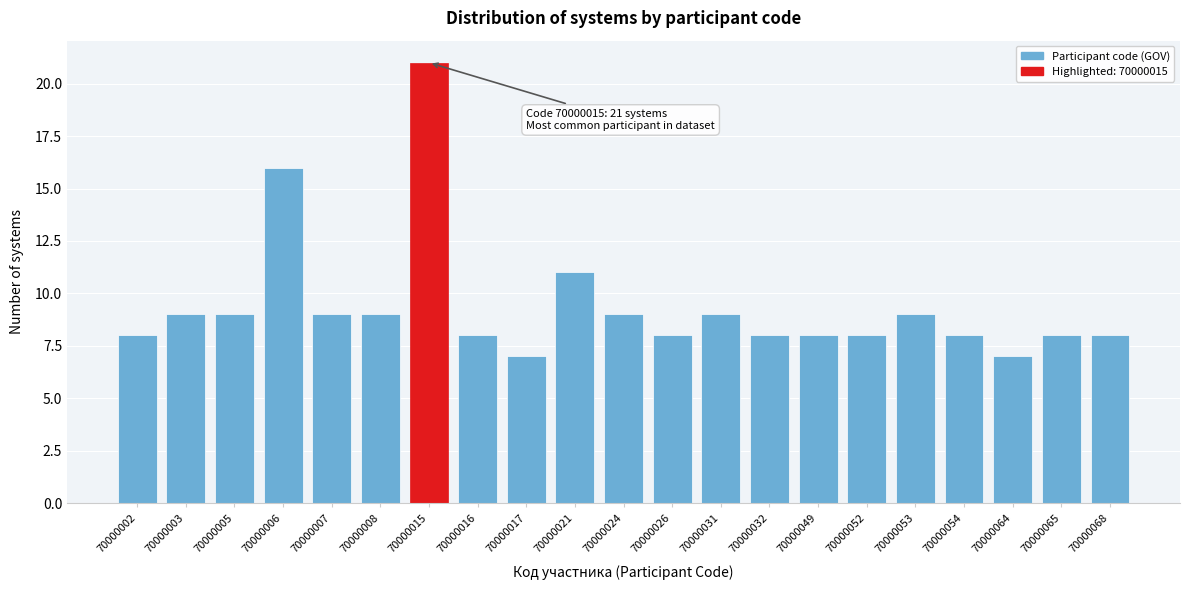

Reading right to left, what are all the values shown in this chart?

70000068=8	70000065=8	70000064=7	70000054=8	70000053=9	70000052=8	70000049=8	70000032=8	70000031=9	70000026=8	70000024=9	70000021=11	70000017=7	70000016=8	70000015=21	70000008=9	70000007=9	70000006=16	70000005=9	70000003=9	70000002=8